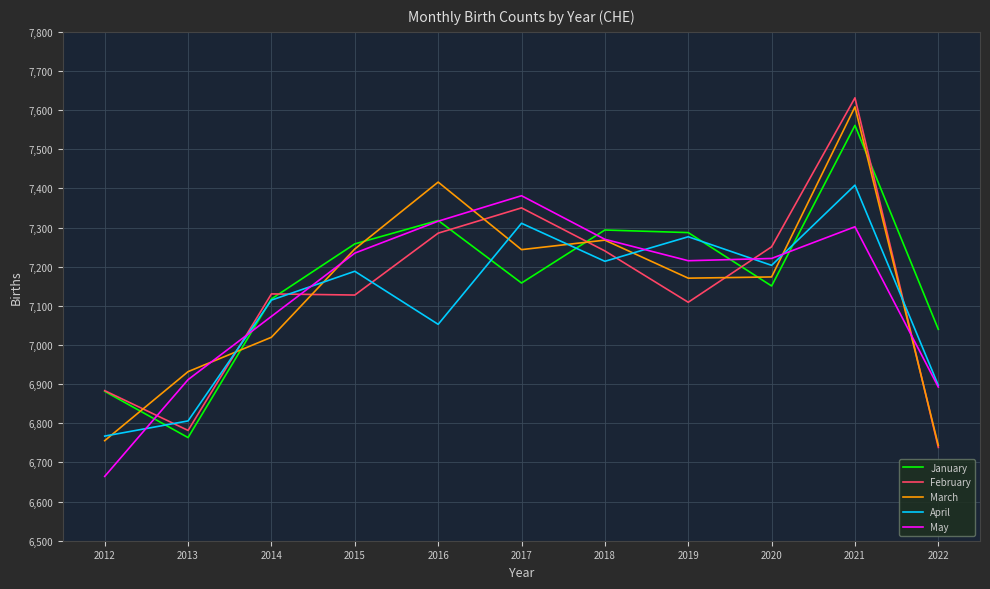

The February series shows 7240.3 at 2018. True or false?

True